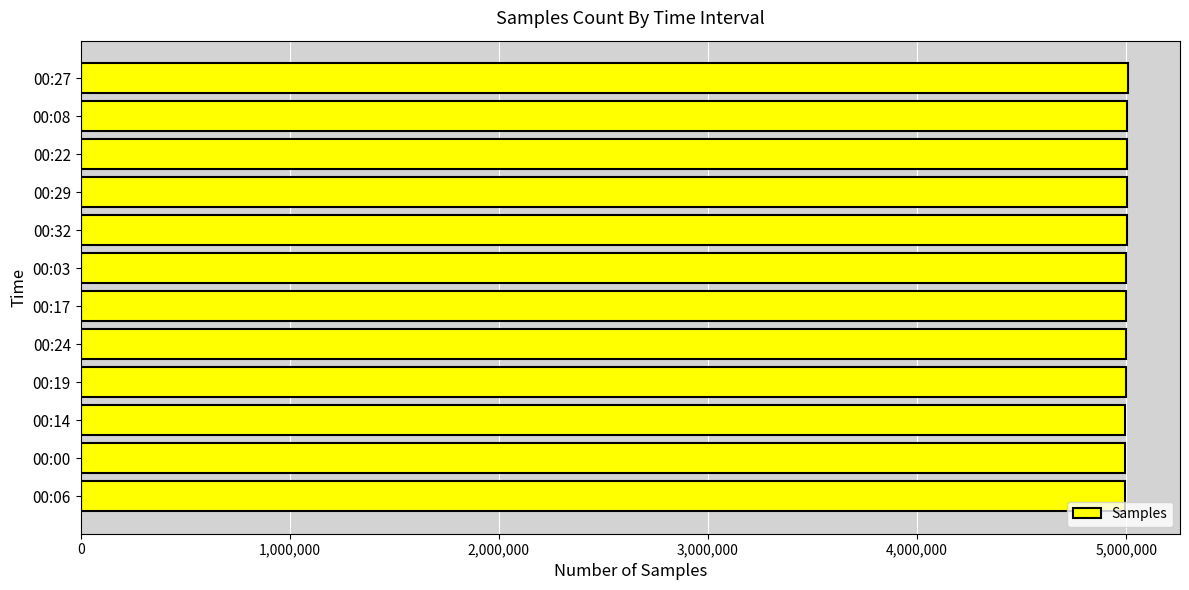

How many bars are there in total?

12